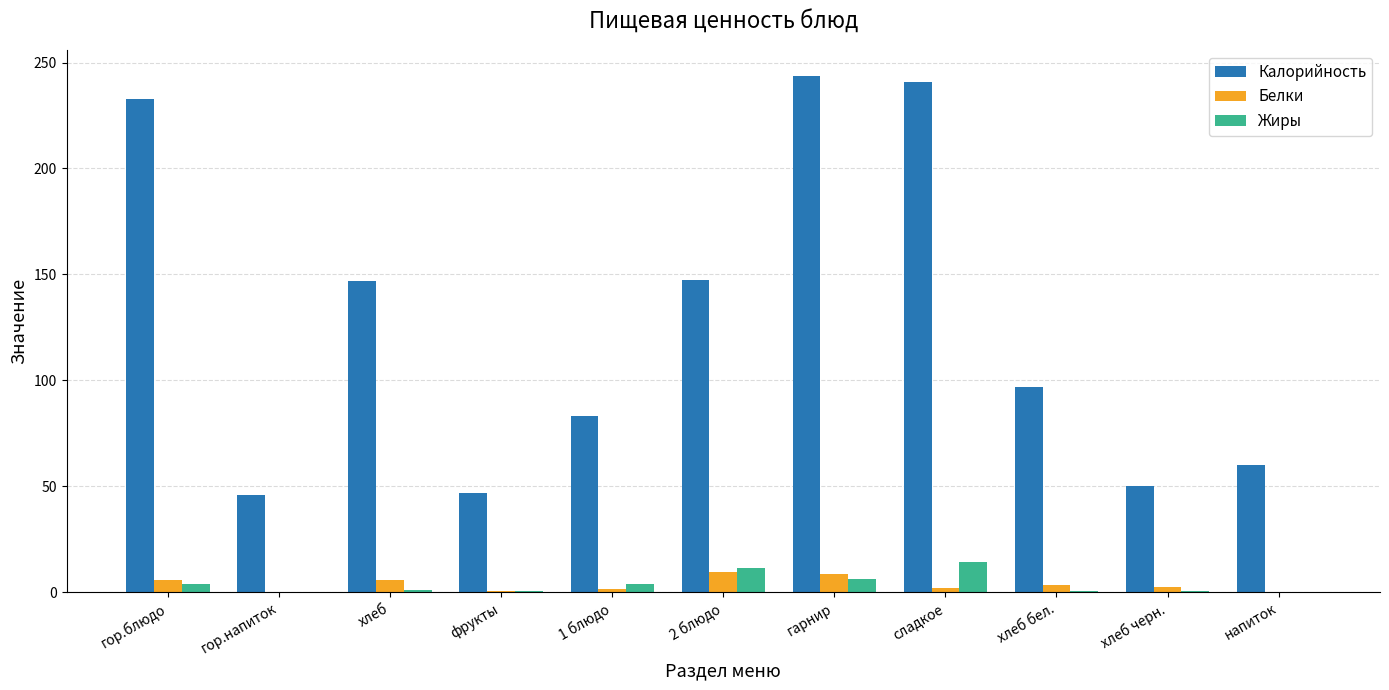

What is the highest value of the Калорийность series?

243.8